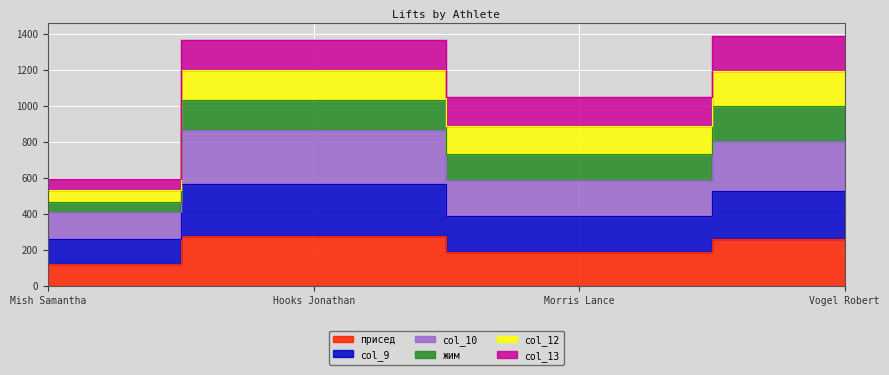

The col_10 series shows 1528.7 at Hooks Jonathan. True or false?

False